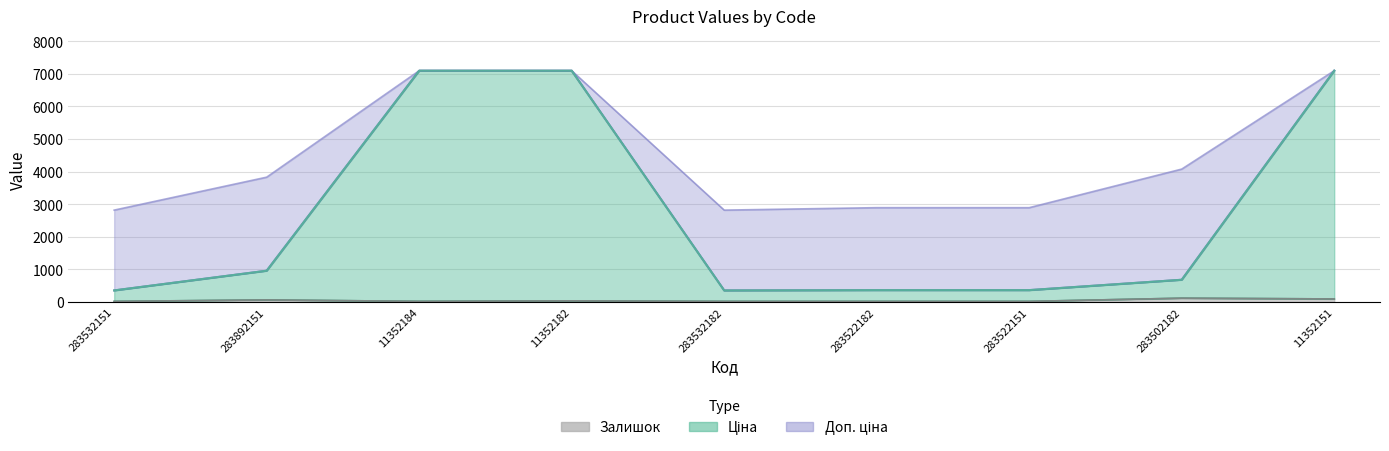

What is the label of the 7th point from the right?

11352184